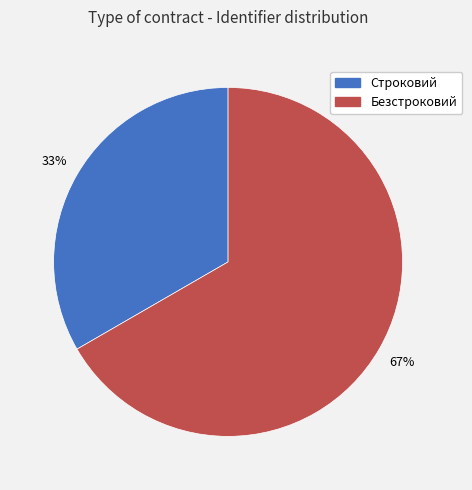

What is the smallest slice in the pie chart?

Строковий